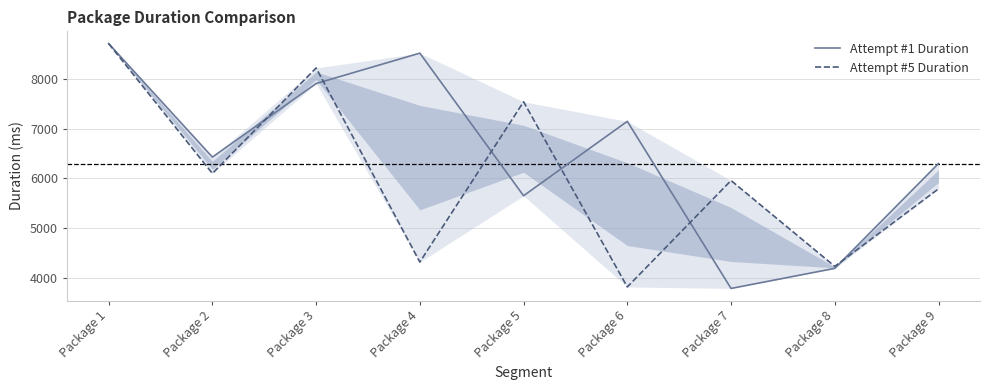

At which category does Attempt #5 Duration reach its first local valley?

Package 2